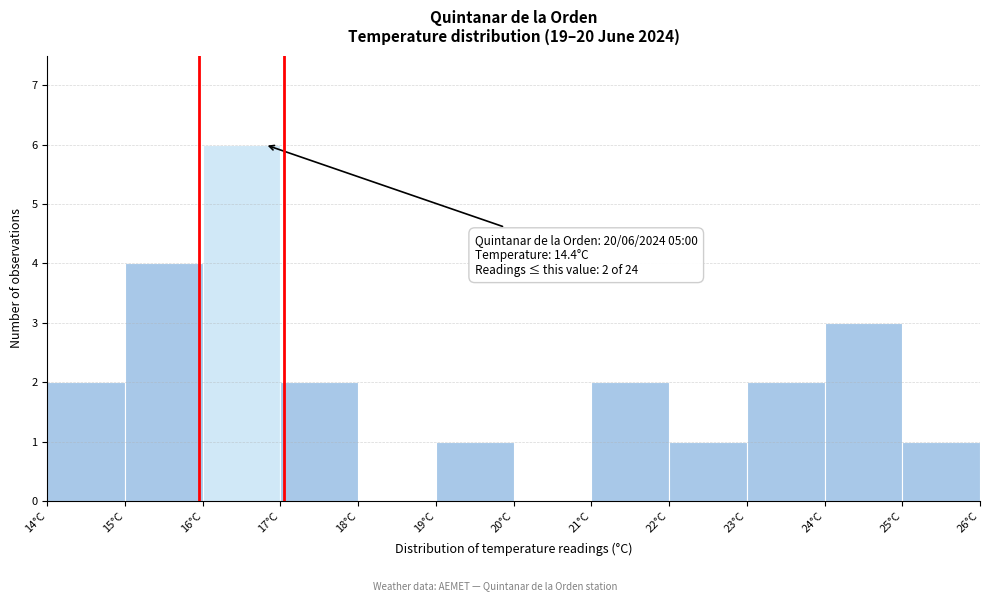

Over which range of the x-axis is the bar tallest?

16 to 17